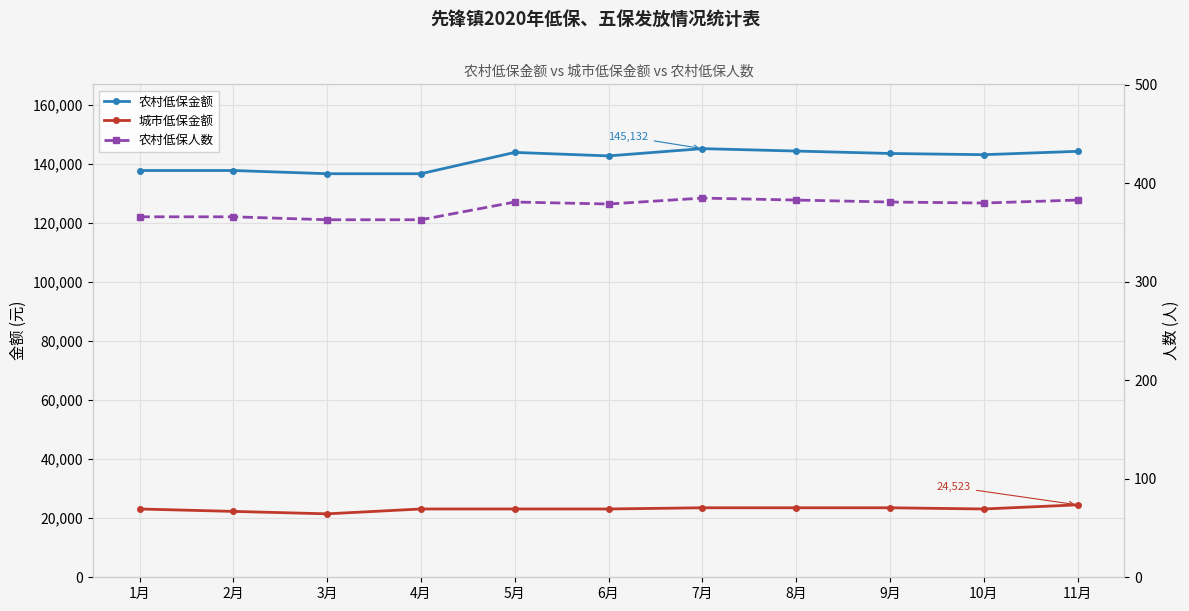

Which category has the lowest value in the 农村低保金额 series?

3月